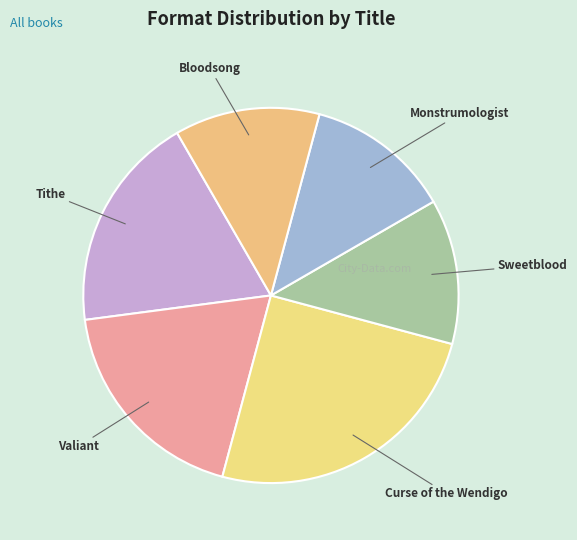

Which slice is the smallest?

Sweetblood